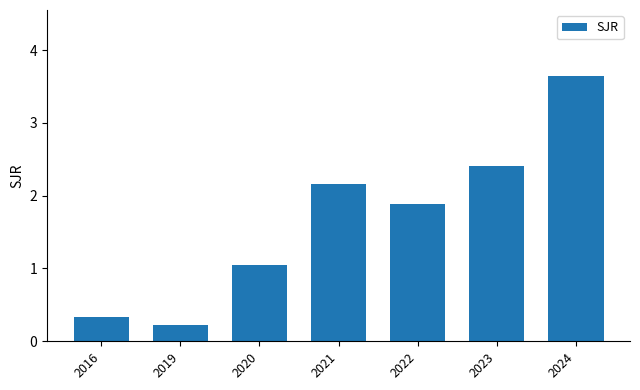

List the labels in order of value, smallest first.

2019, 2016, 2020, 2022, 2021, 2023, 2024